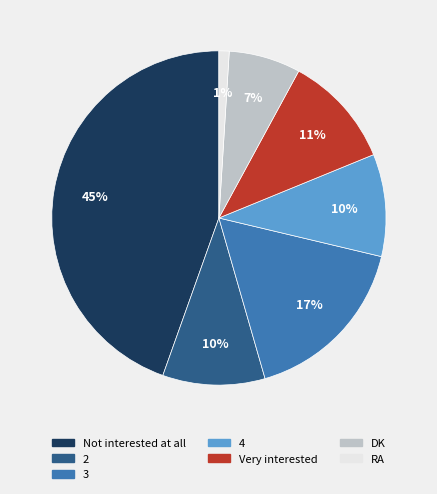

Count the number of slices in the pie.

7